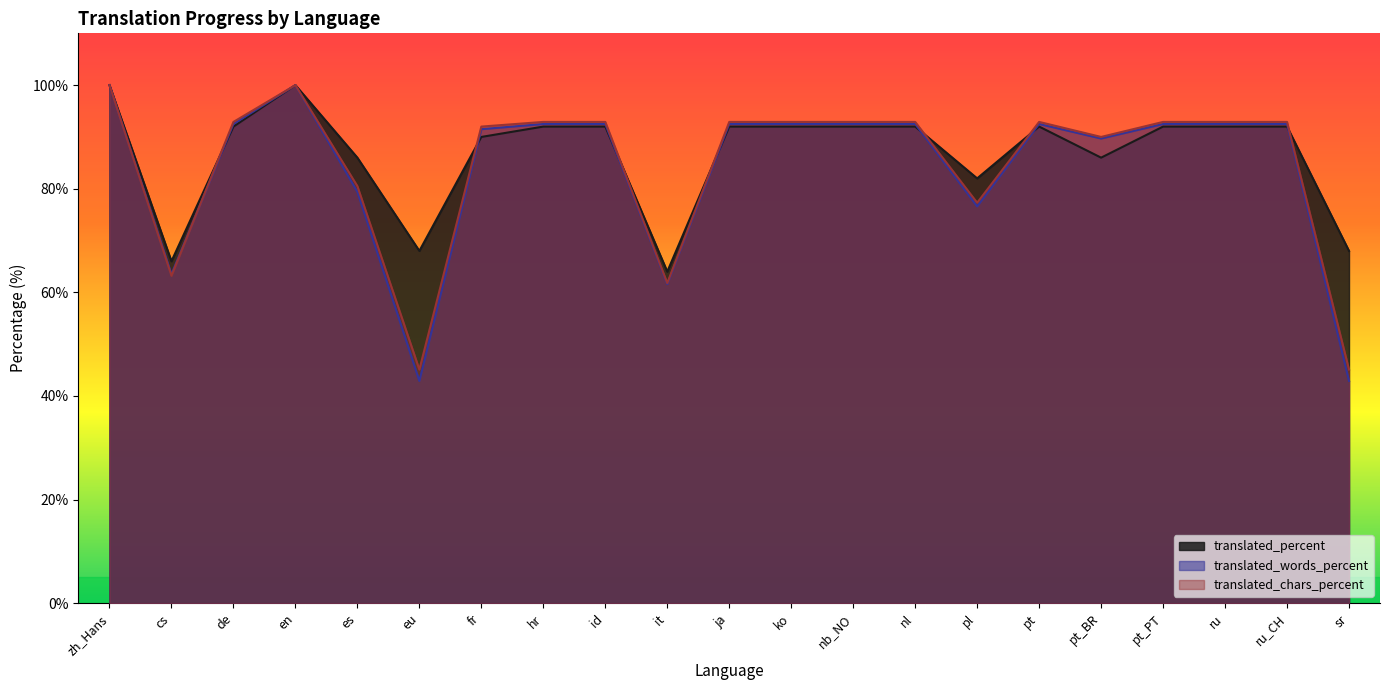

Is it true that translated_percent equals 68.0 at eu?

True